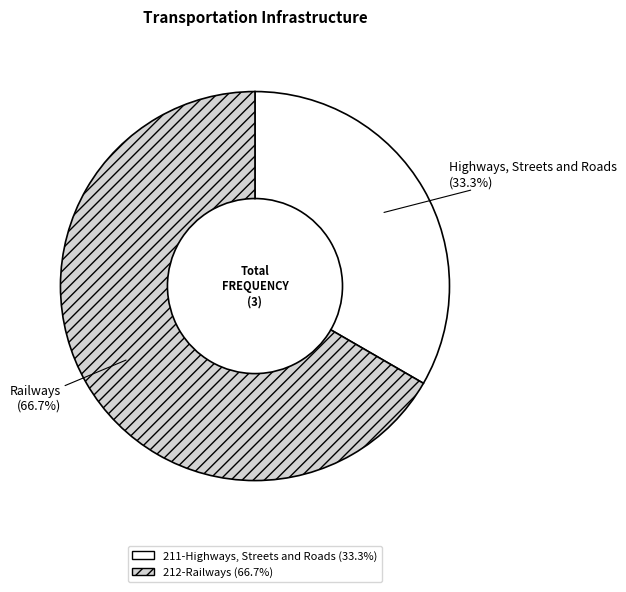

Which category has the smallest portion of the pie?

211-Highways, Streets and Roads